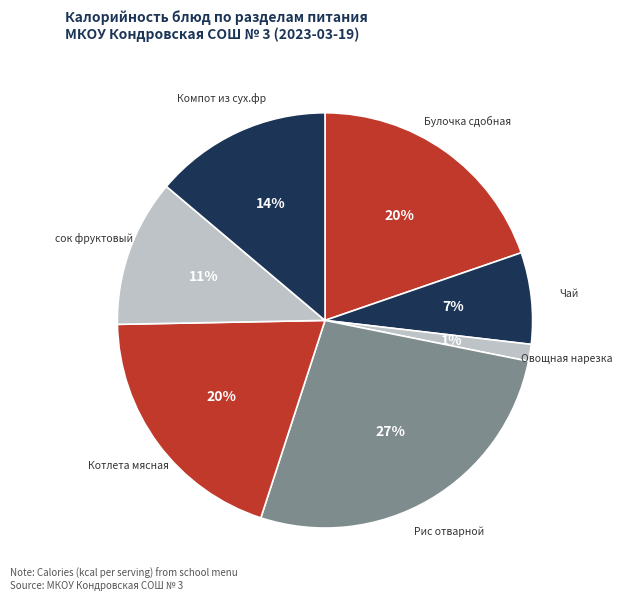

Which category has the biggest portion of the pie?

Рис отварной